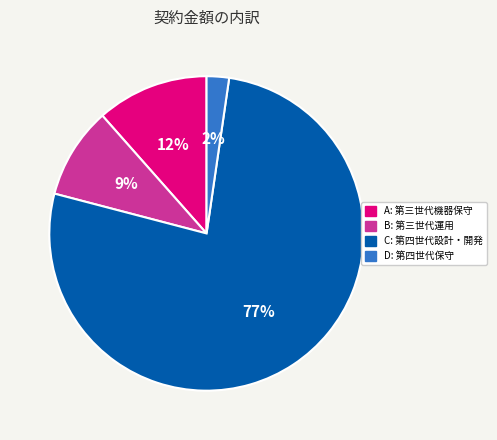

Is there any slice that represents more than half of the pie?

Yes